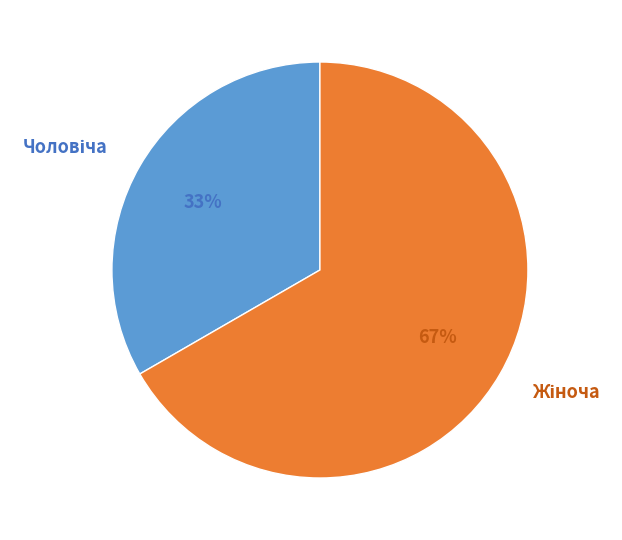

Is there a majority slice in this chart?

Yes